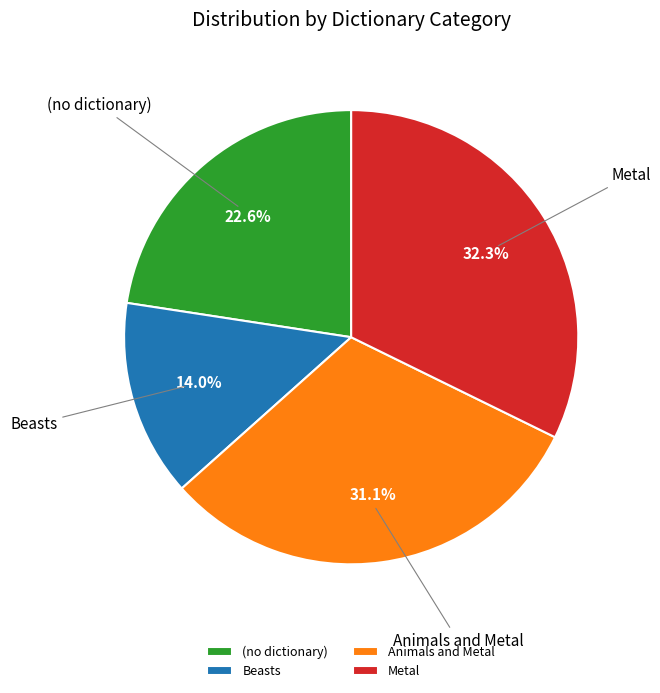

Count the number of slices in the pie.

4